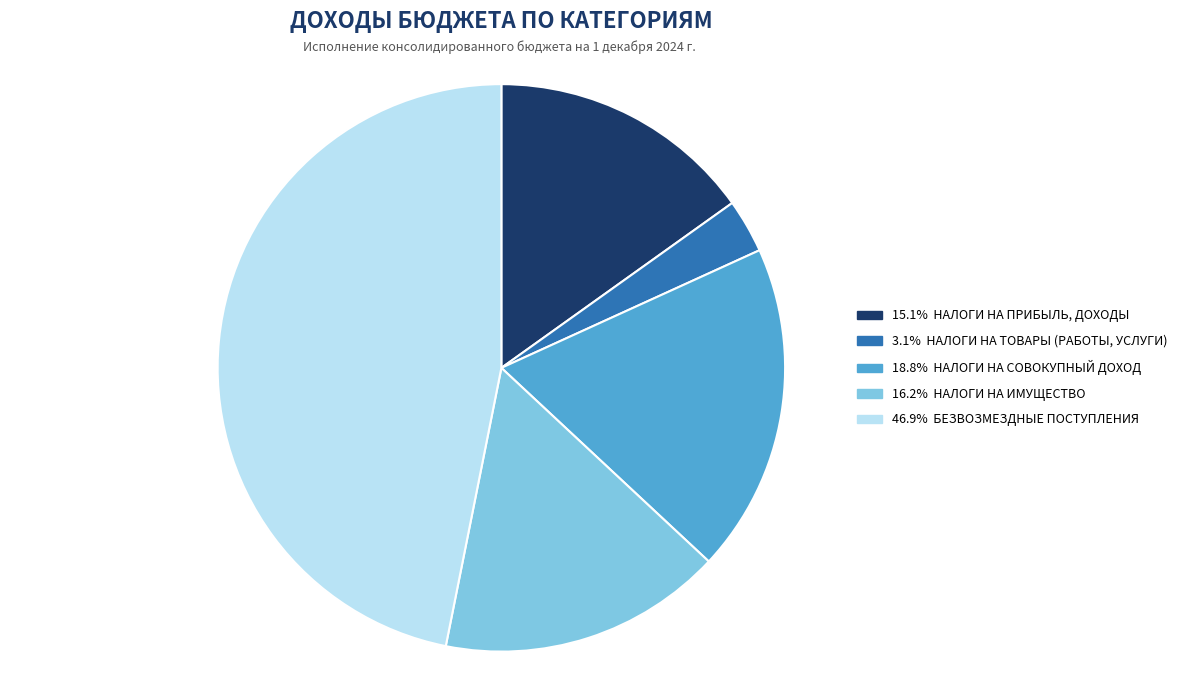

Does any single category account for the majority?

No